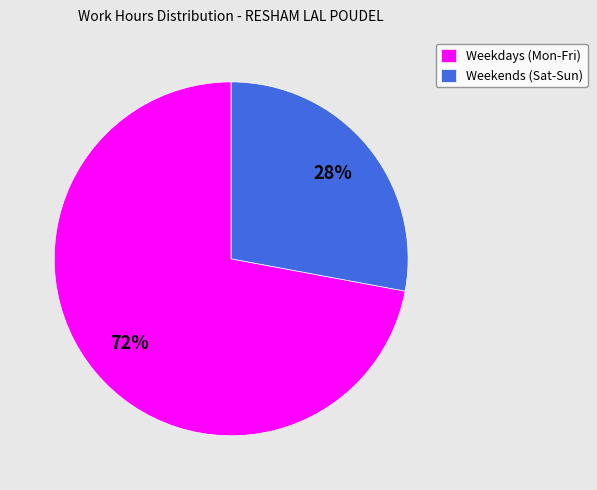

Rank the categories by value from lowest to highest.

Weekends (Sat-Sun), Weekdays (Mon-Fri)